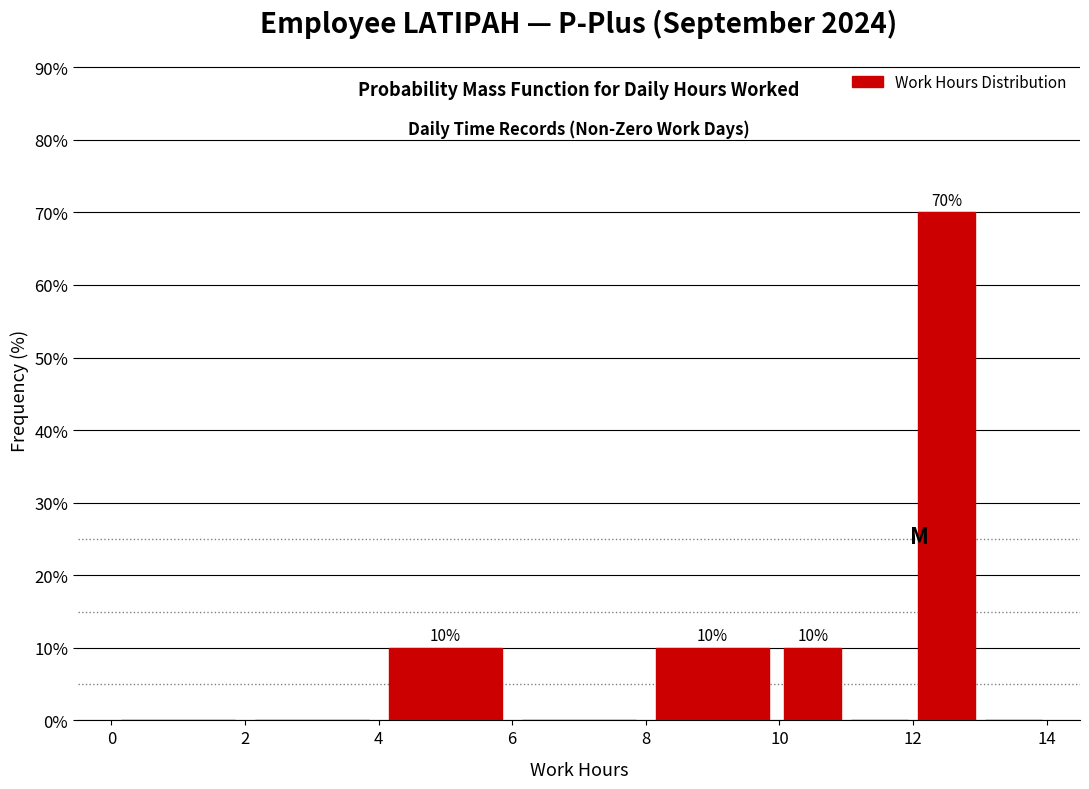

Which range on the x-axis has the tallest bar?

12 to 13